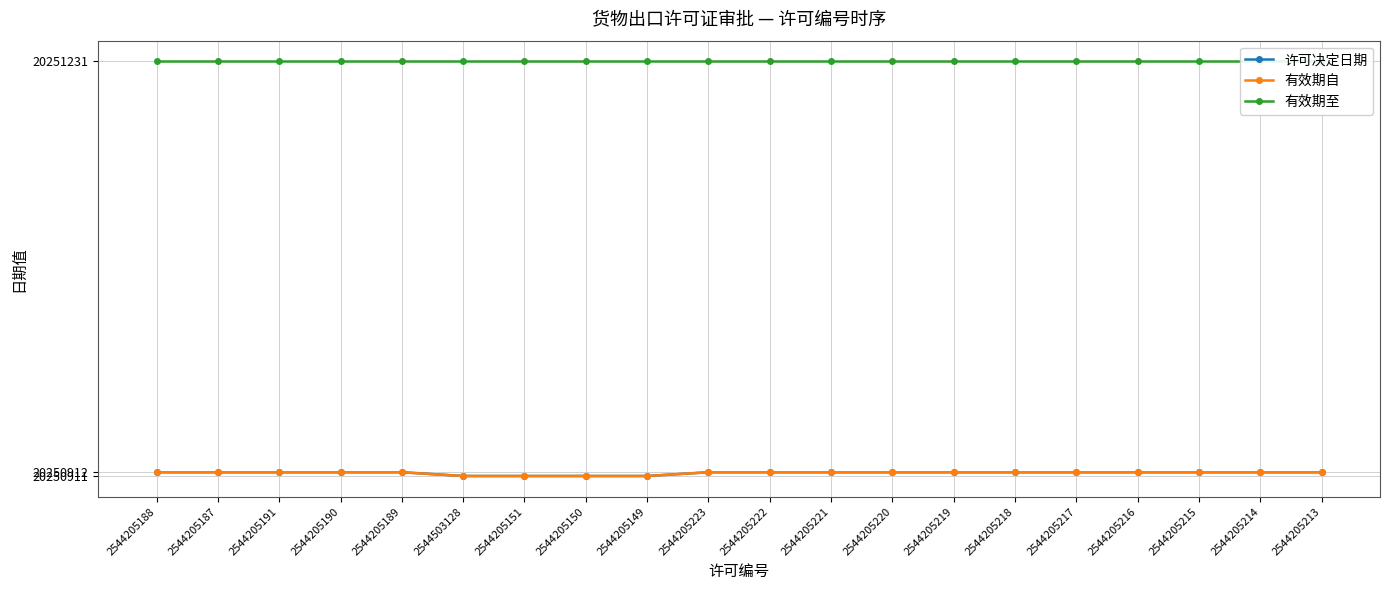

What is the label of the 5th point from the left?

2544205189